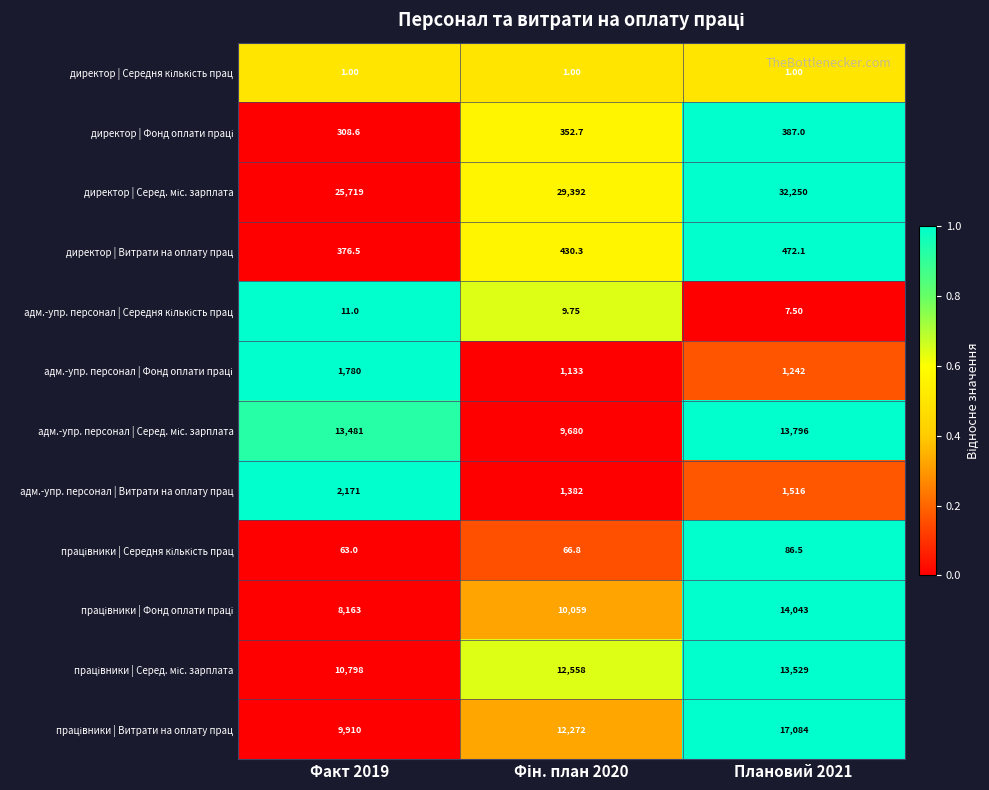

What is the spread (max minus min) of values at Плановий 2021?

32249.0